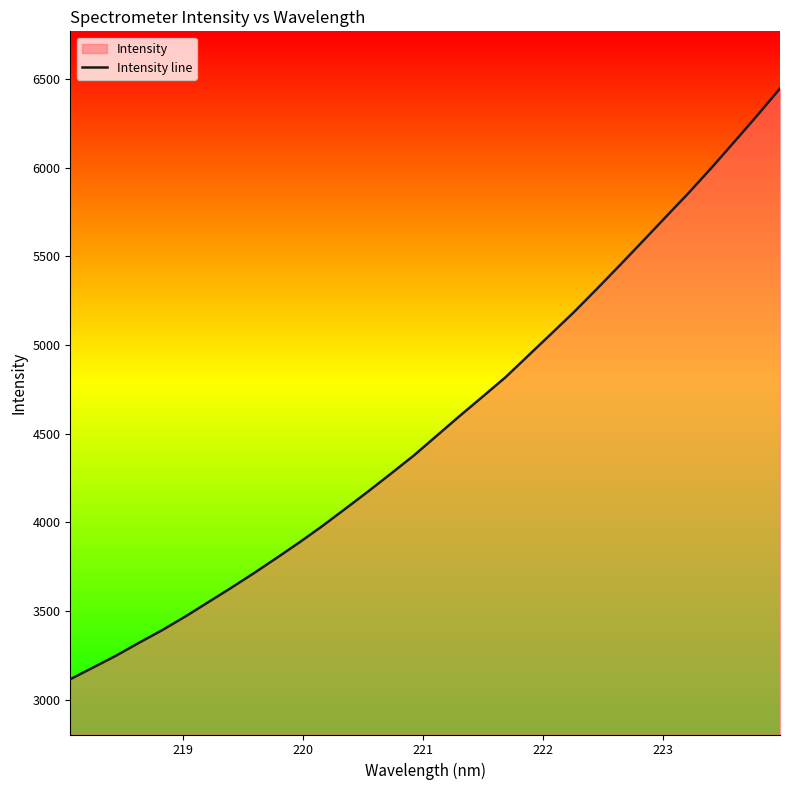

What is the minimum value shown in the chart?

3116.5